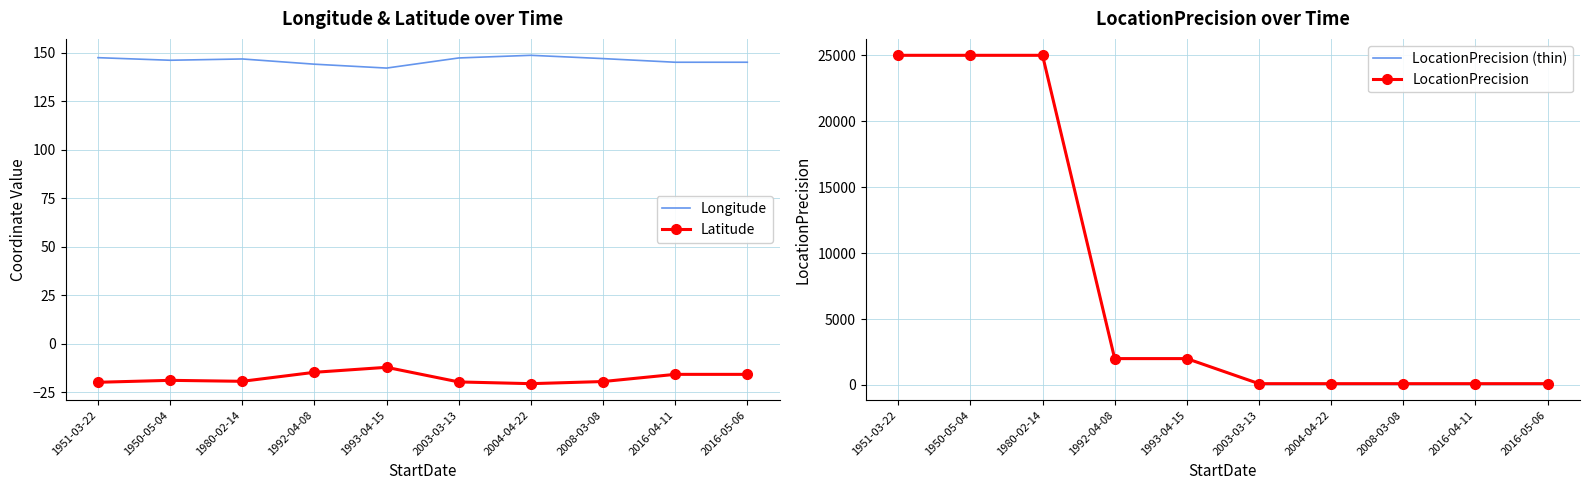

What is the spread (max minus min) of values at 2016-05-06?

160.7